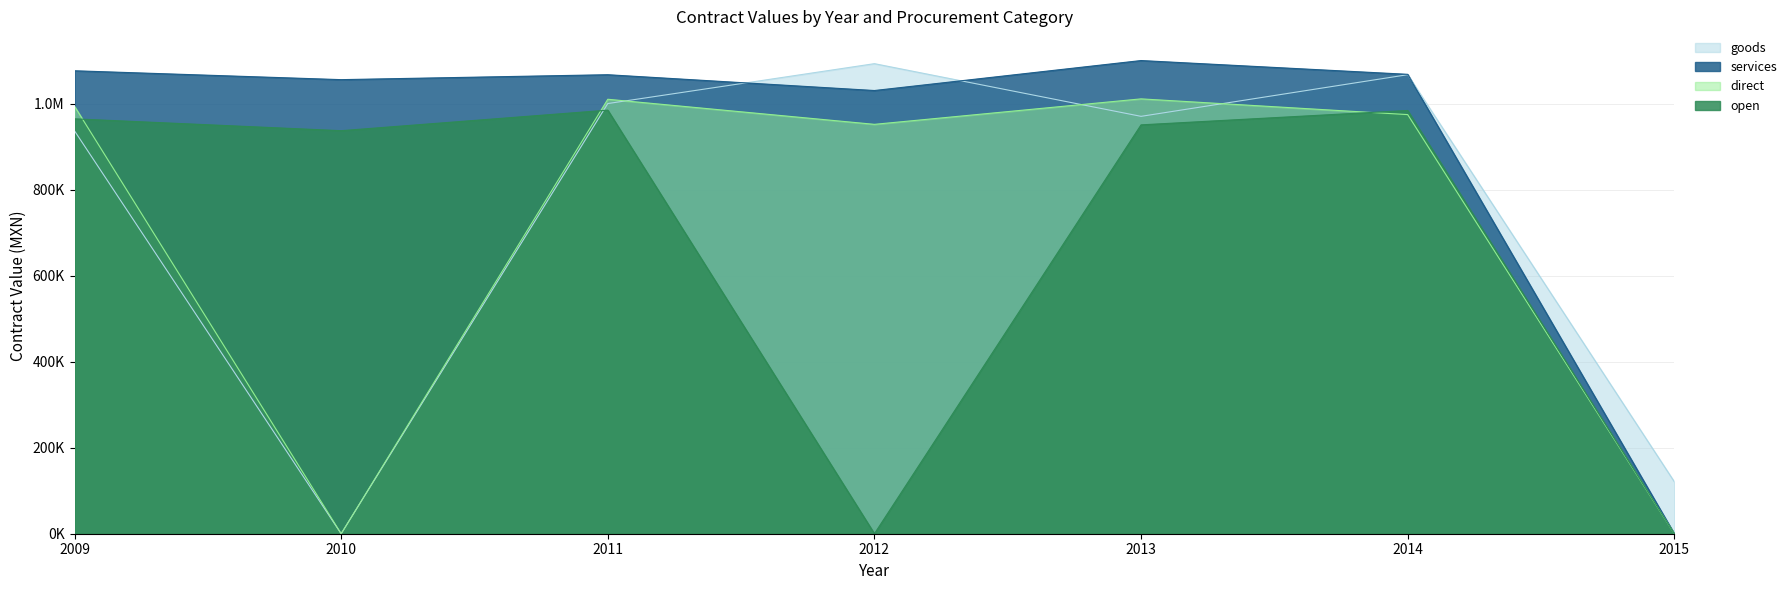

Reading right to left, transcribe all the data shown in this chart.

goods: 2015=120930.0	2014=1067200.0	2013=970331.5	2012=1092807.0	2011=1000073.1	2010=0.0	2009=936560.0
services: 2015=0.0	2014=1068028.2	2013=1100060.4	2012=1030368.0	2011=1067105.3	2010=1055657.2	2009=1076285.4
direct: 2015=0.0	2014=974400.0	2013=1010966.0	2012=951750.0	2011=1010078.0	2010=0.0	2009=993708.2
open: 2015=0.0	2014=983970.0	2013=950537.4	2012=0.0	2011=984758.6	2010=936999.3	2009=964540.0